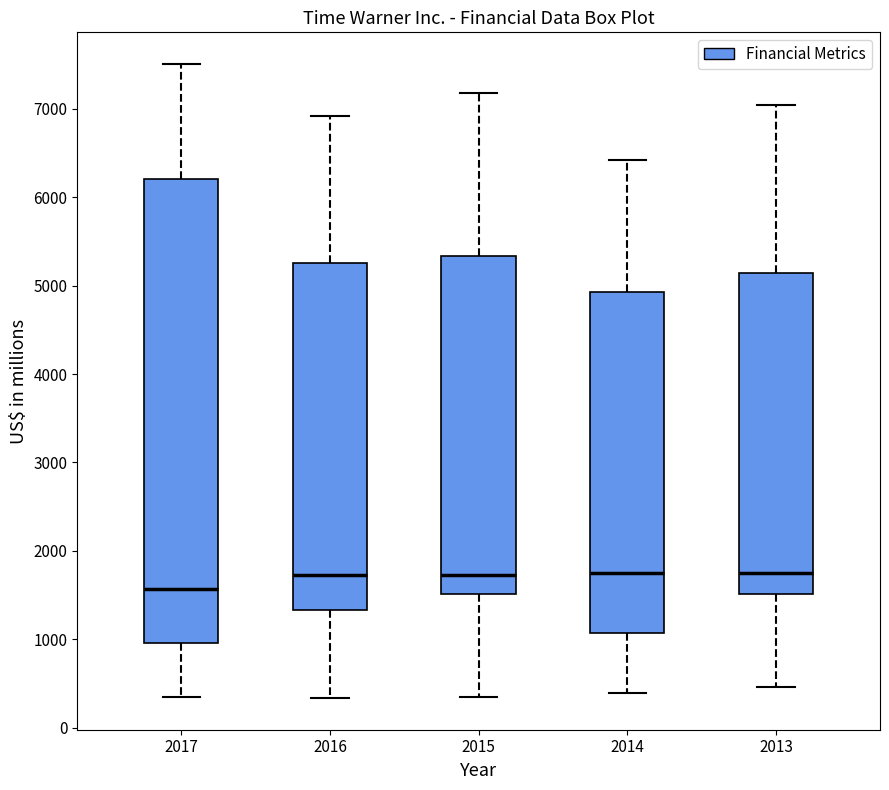

Where does the upper whisker of the box at x = 2014 end on the y-axis? The values are not printed on the chart, so give them approximately, as read against the axis.

6400